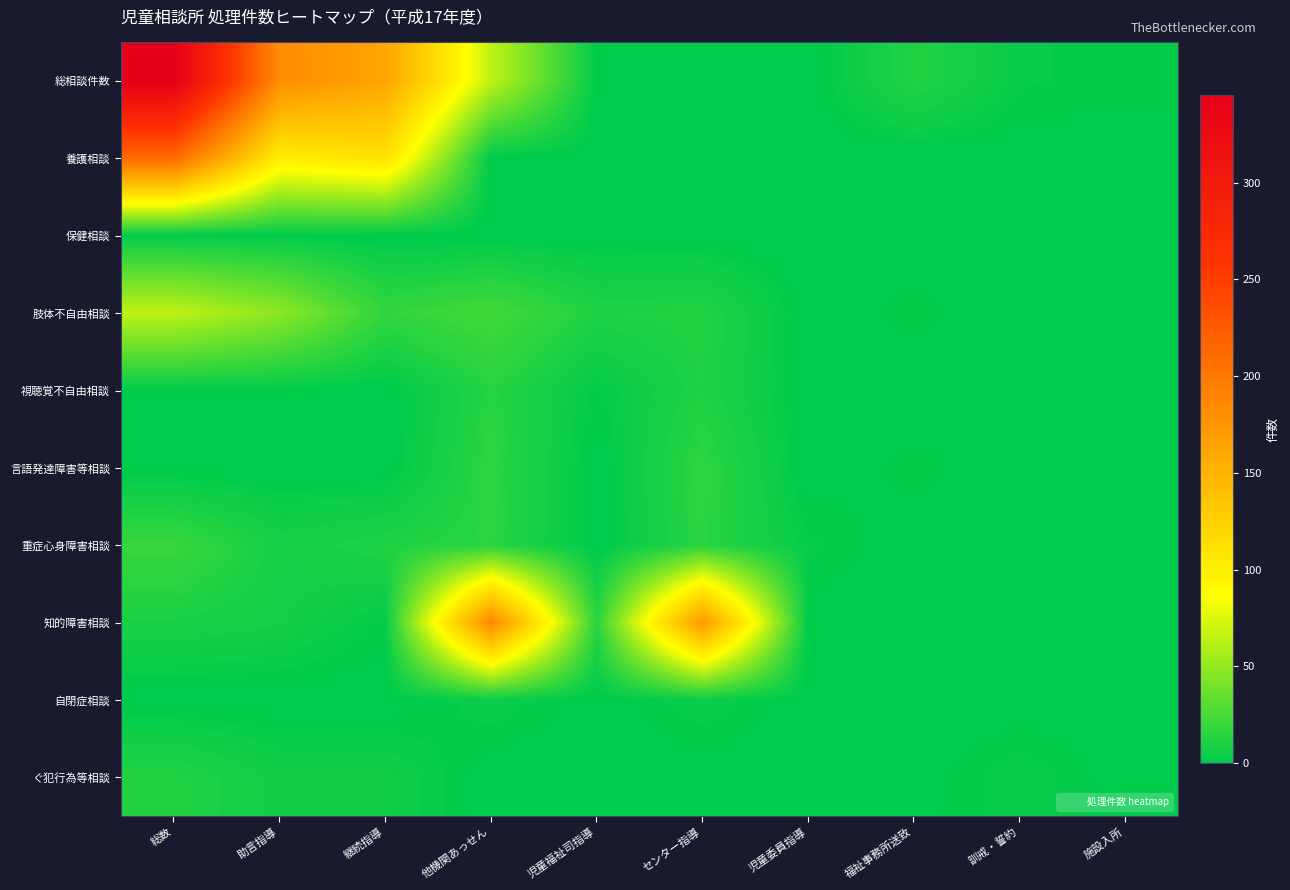

Between センター指導 and 継続指導, which is larger?

継続指導